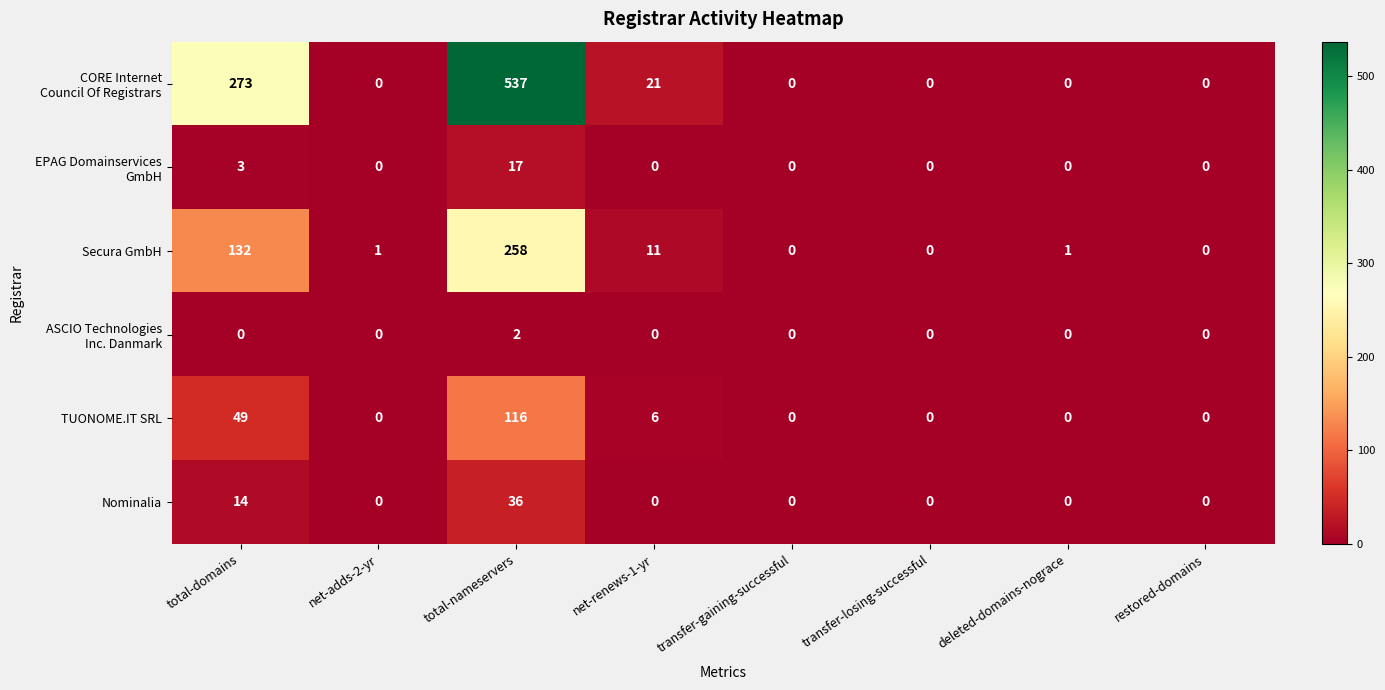

How many data points does each series have?

8